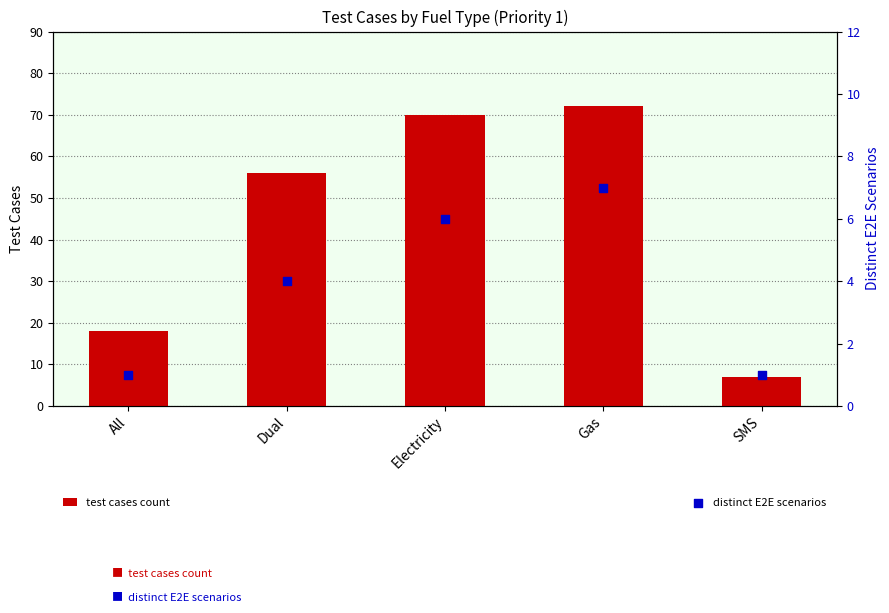

At how many categories does at least one series exceed 66?

2